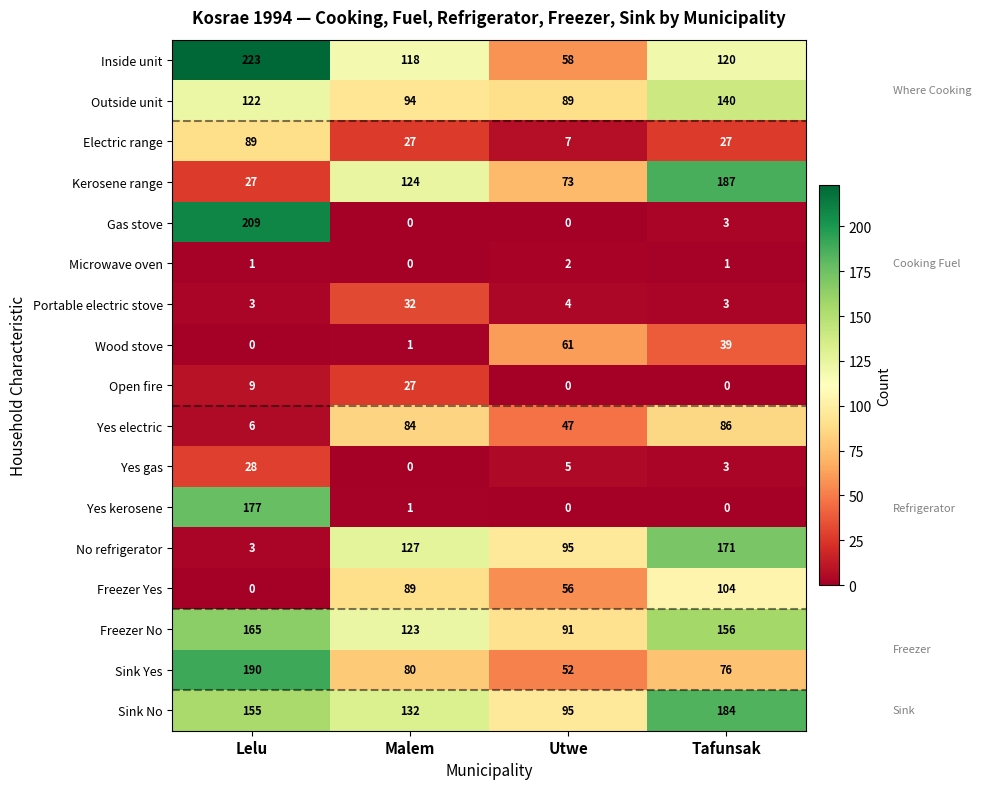

At which label is Sink No closest to 139?

Malem